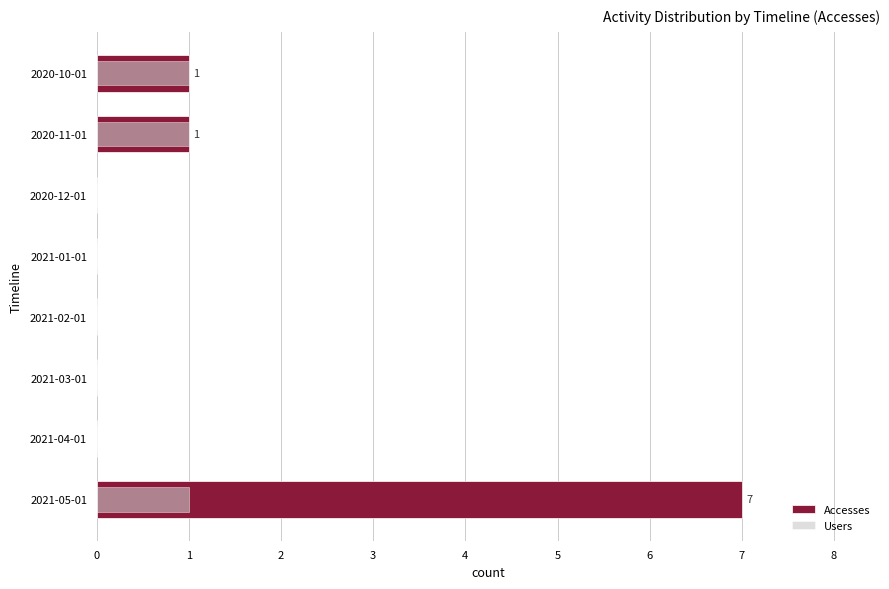

Does the chart contain any negative values?

No